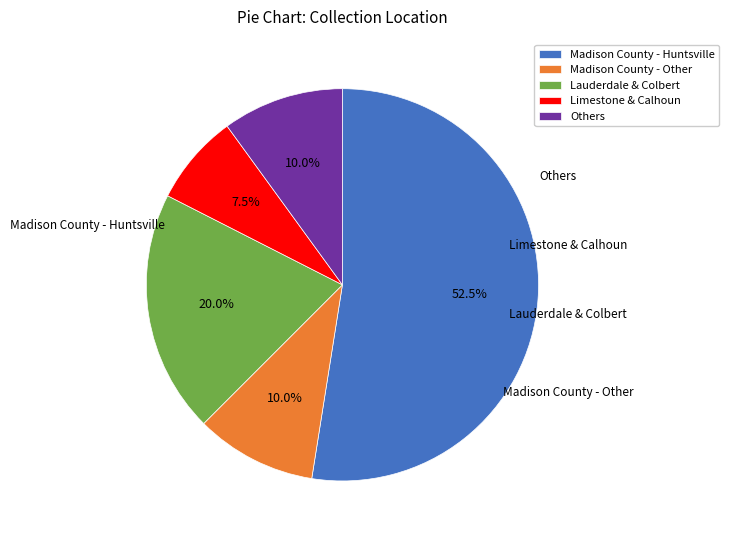

Is there any slice that represents more than half of the pie?

Yes